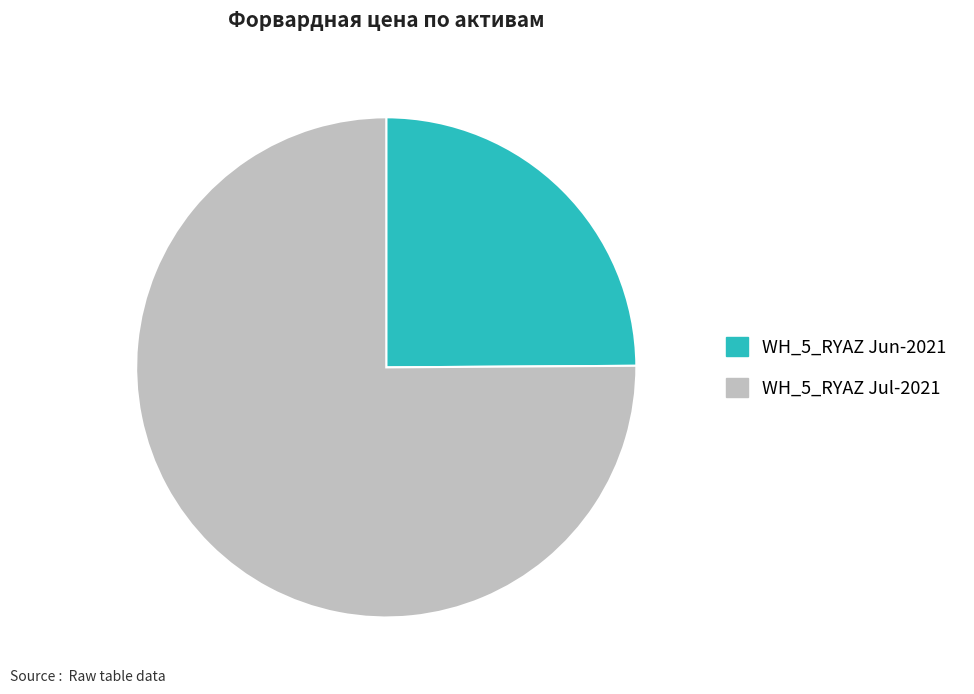

Is it true that WH_5_RYAZ Jul-2021 is 75% of the pie?

True